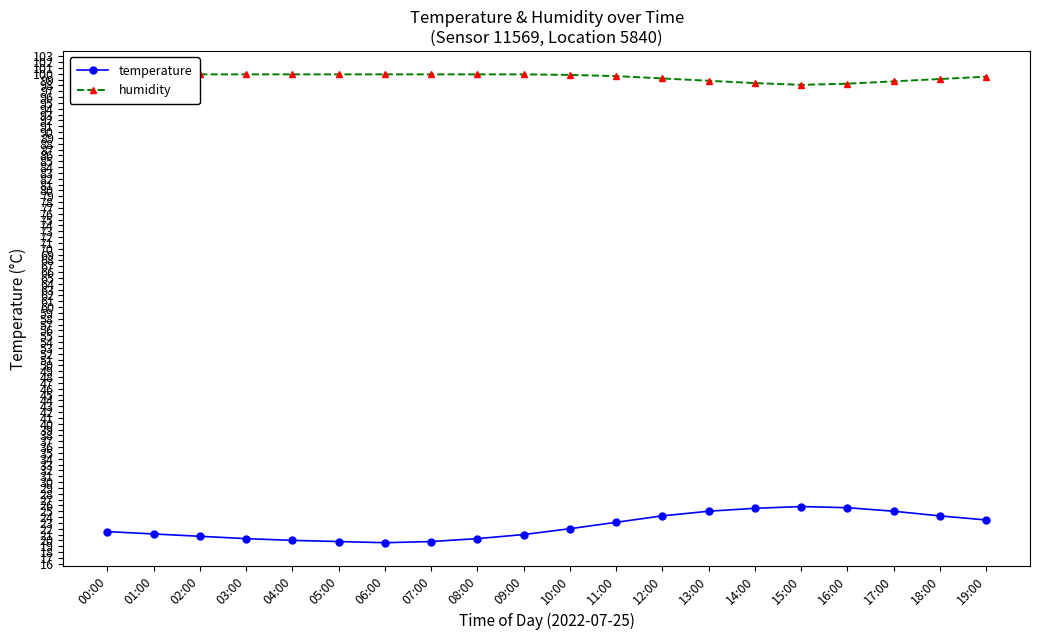

Reading left to right, what are all the values shown in this chart?

temperature: 00:00=21.5	01:00=21.1	02:00=20.7	03:00=20.3	04:00=20.0	05:00=19.8	06:00=19.6	07:00=19.8	08:00=20.3	09:00=21.0	10:00=22.0	11:00=23.1	12:00=24.2	13:00=25.0	14:00=25.5	15:00=25.8	16:00=25.6	17:00=25.0	18:00=24.2	19:00=23.5
humidity: 00:00=99.9	01:00=99.9	02:00=99.9	03:00=99.9	04:00=99.9	05:00=99.9	06:00=99.9	07:00=99.9	08:00=99.9	09:00=99.9	10:00=99.8	11:00=99.6	12:00=99.2	13:00=98.8	14:00=98.4	15:00=98.1	16:00=98.3	17:00=98.7	18:00=99.1	19:00=99.5